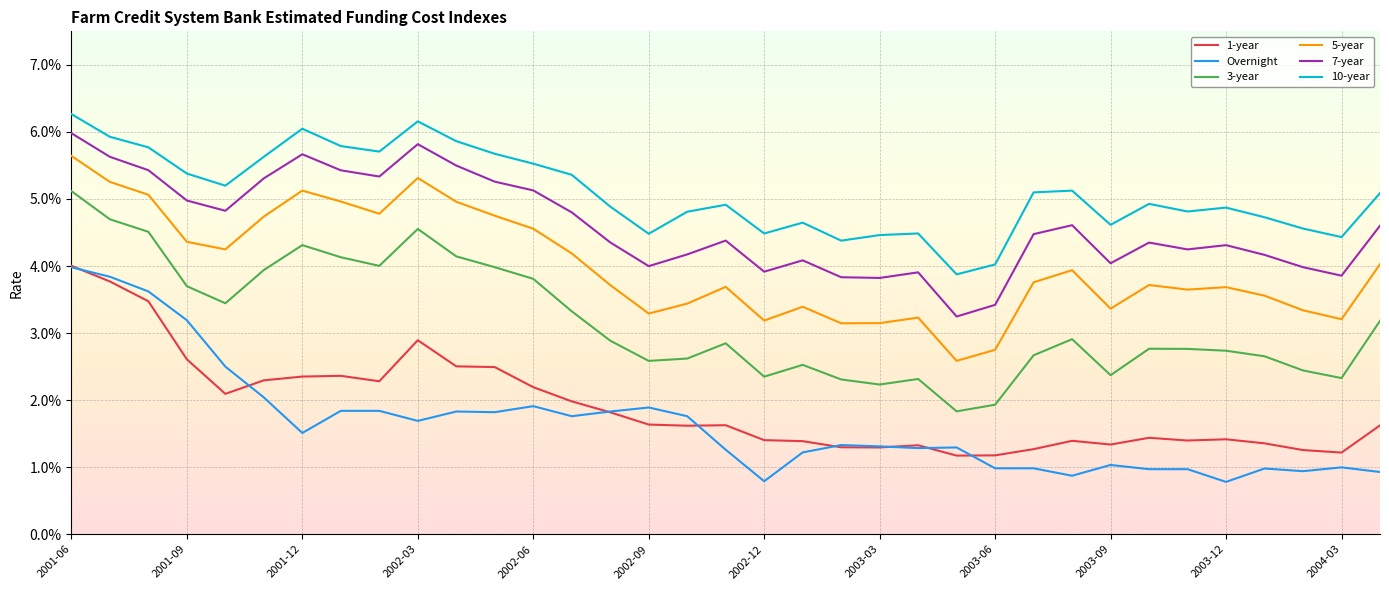

Does the chart have visible grid lines?

Yes